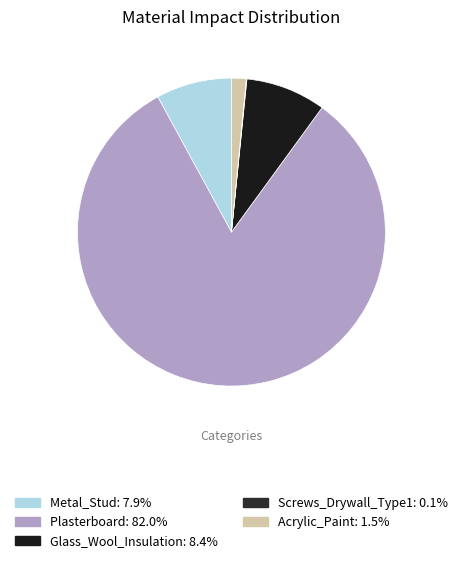

Count the number of slices in the pie.

5